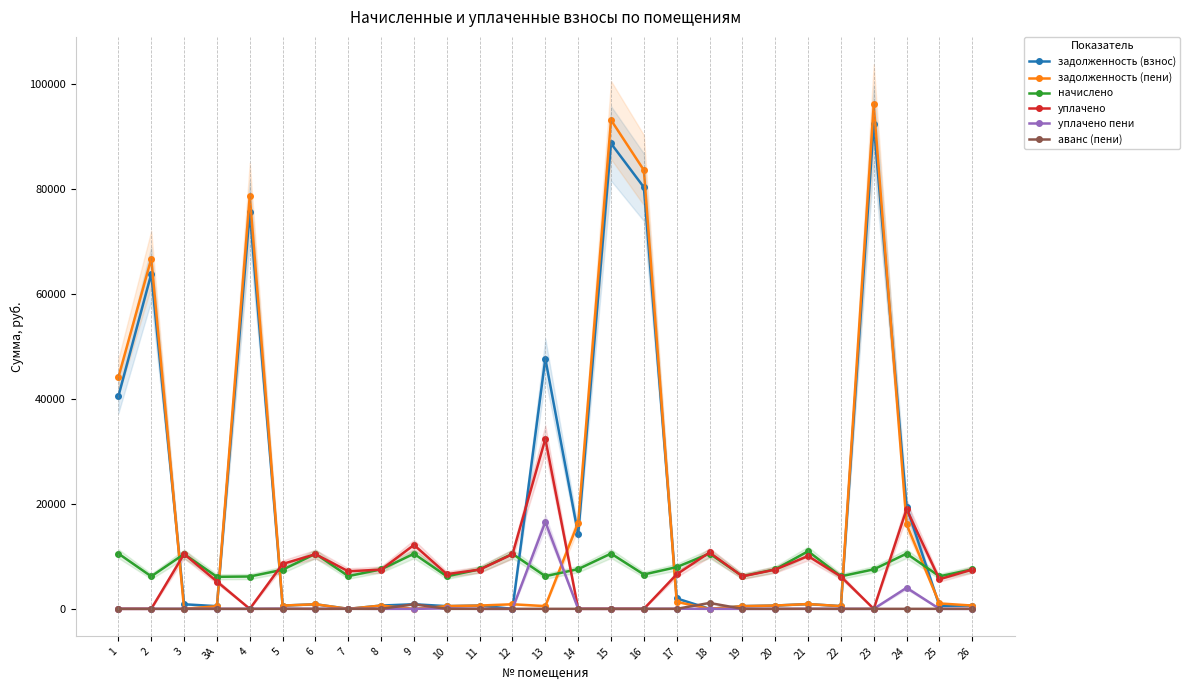

Which series has the largest range (max minus min)?

задолженность (пени)